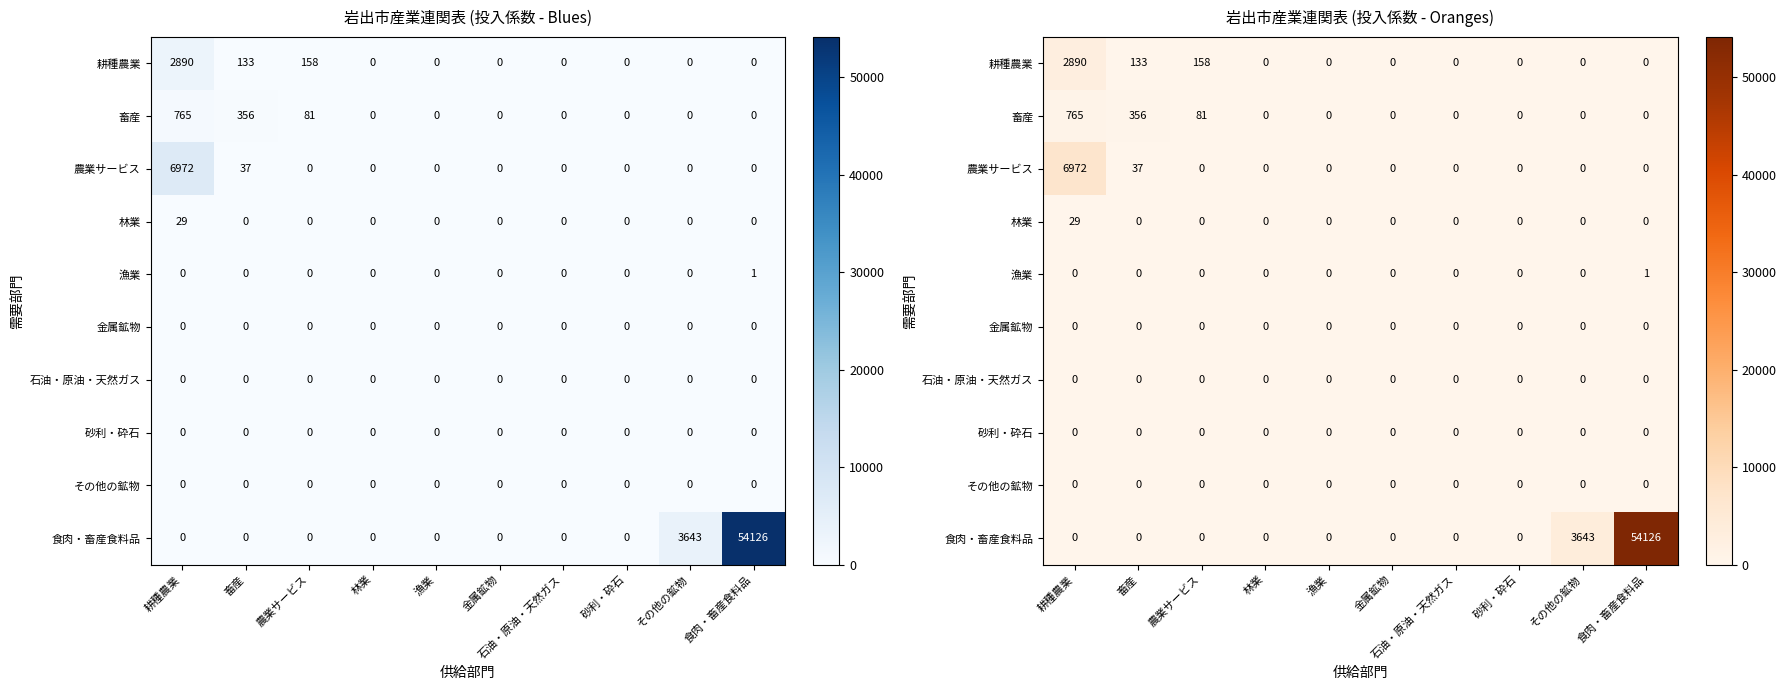

Between 農業サービス and 漁業, which is larger?

農業サービス